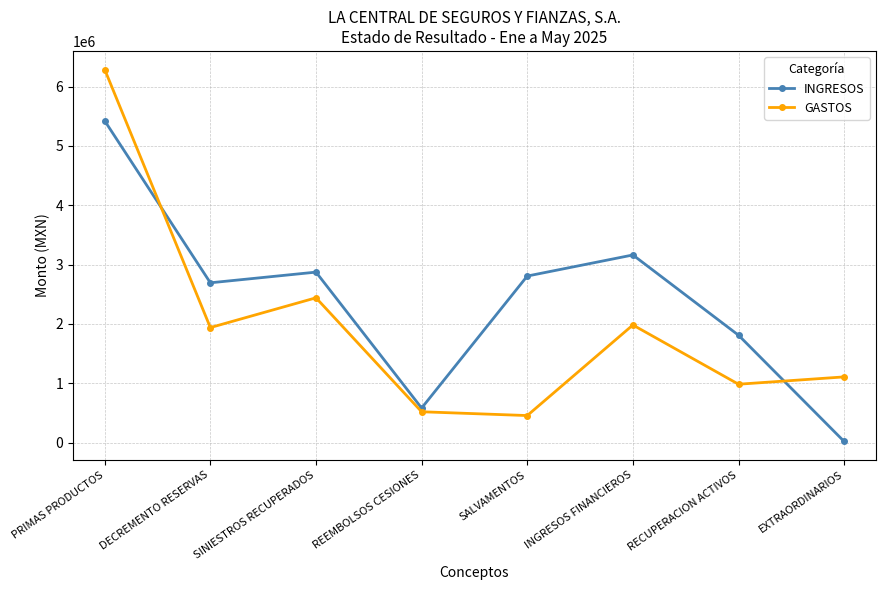

At which label is GASTOS closest to 3370502?

SINIESTROS RECUPERADOS